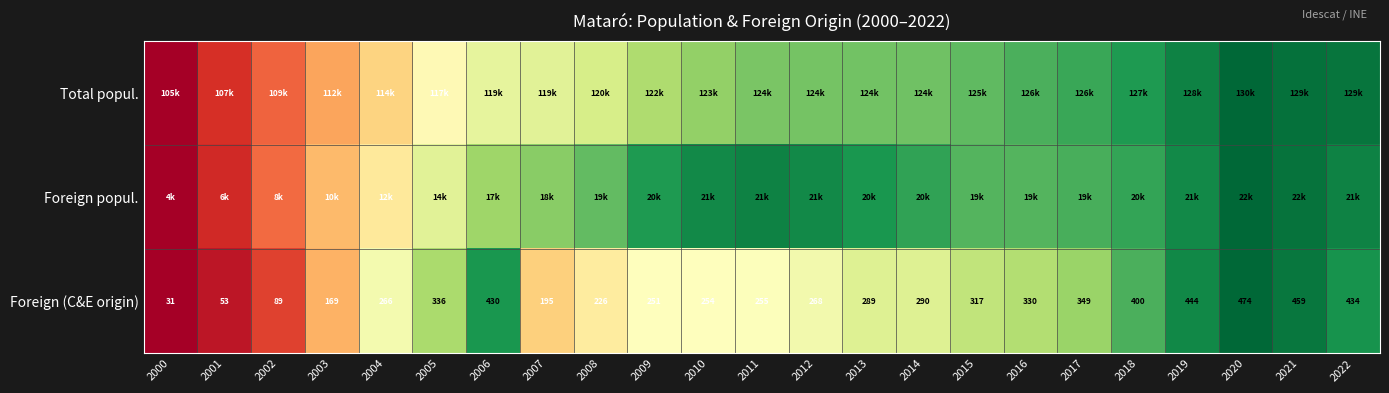

Which category has the highest value across all series?

2020